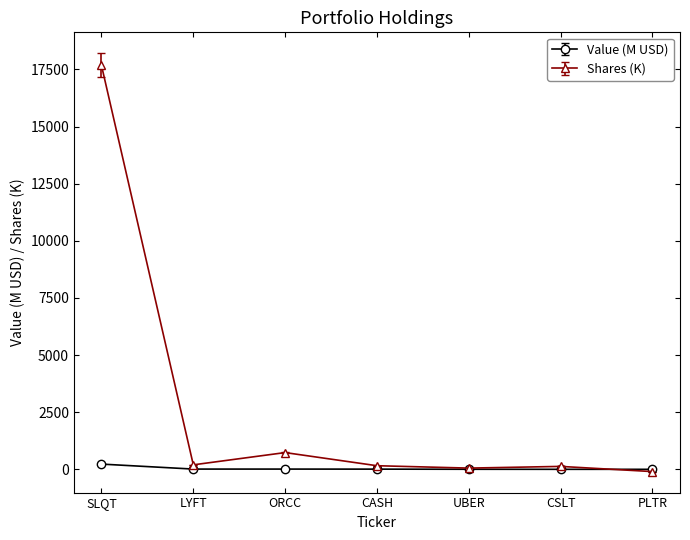

At which category is the sum across all series the highest?

SLQT